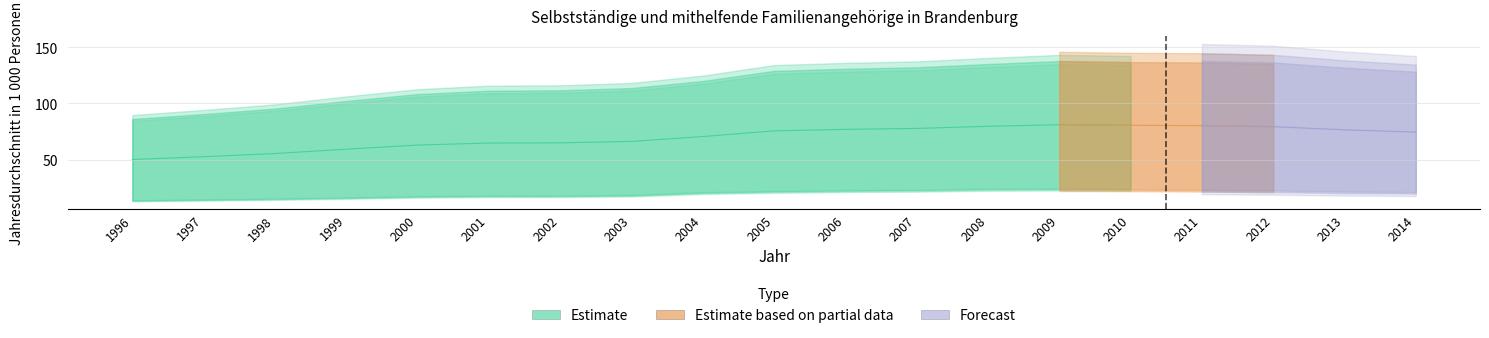

True or false: Kreisfreie Städte and Landkreise intersect in this chart.

False